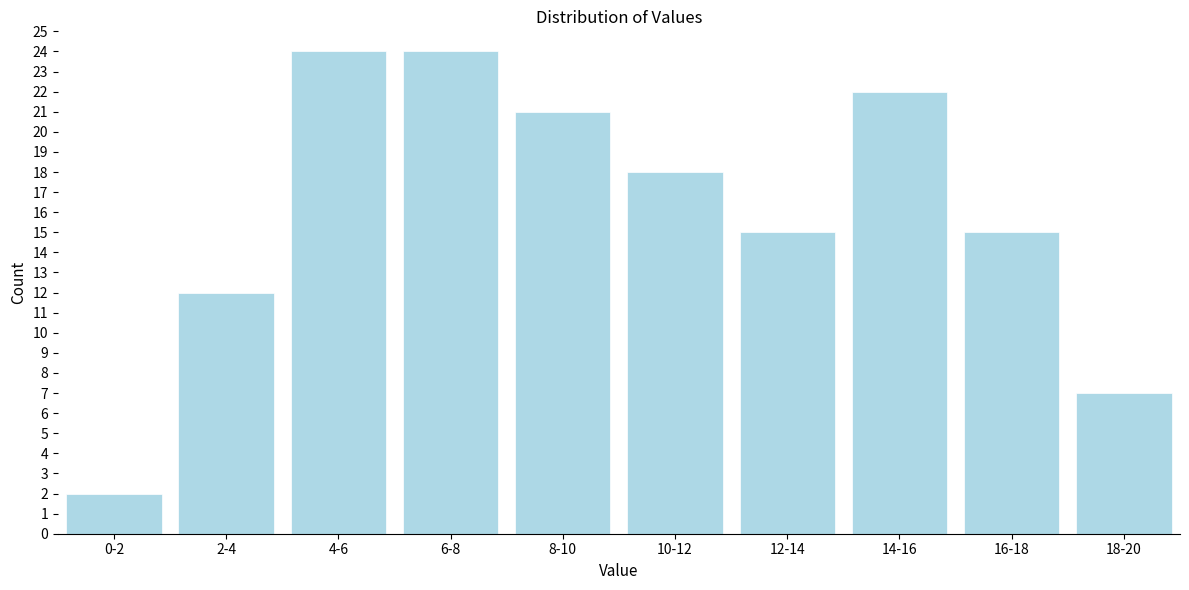

Reading left to right, transcribe all the data shown in this chart.

2	12	24	24	21	18	15	22	15	7